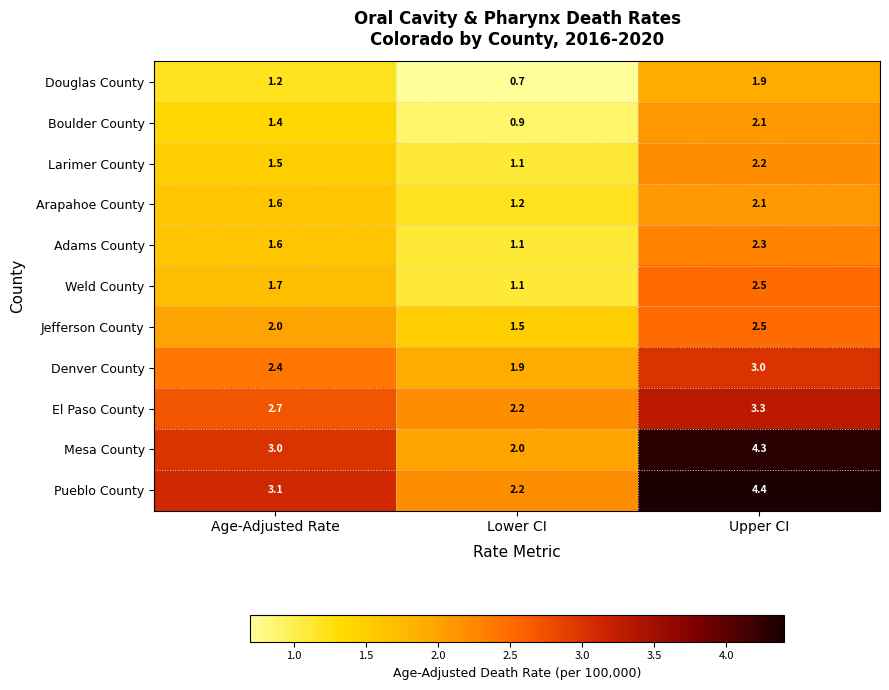

The Pueblo County series shows 0.5 at Lower CI. True or false?

False